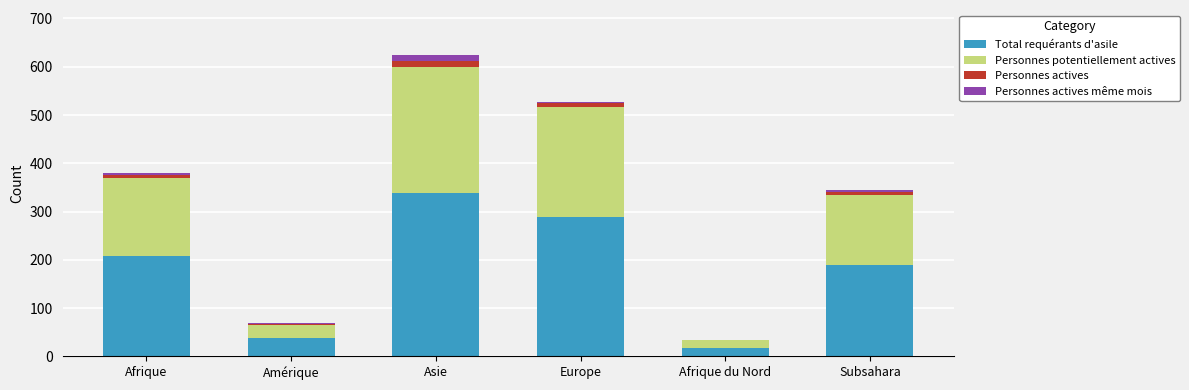

What are all the series names shown in the legend?

Total requérants d'asile, Personnes potentiellement actives, Personnes actives, Personnes actives même mois